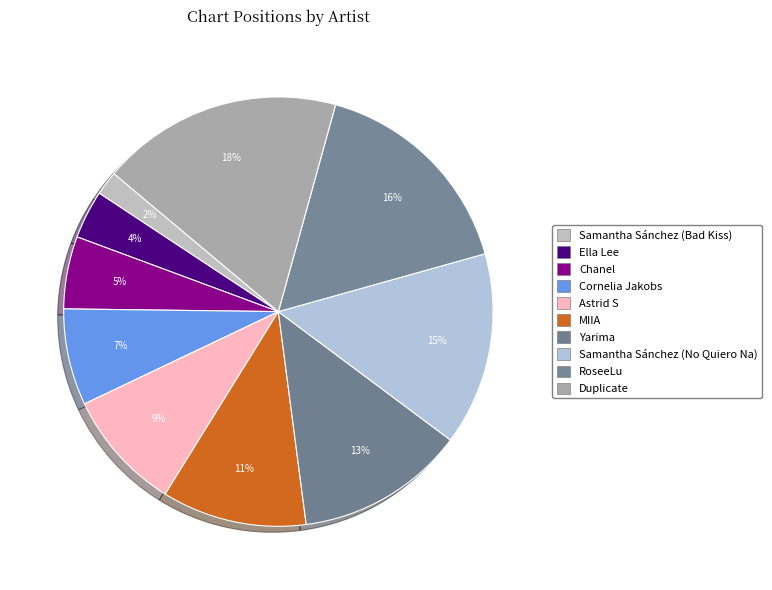

How many segments does this pie chart have?

10